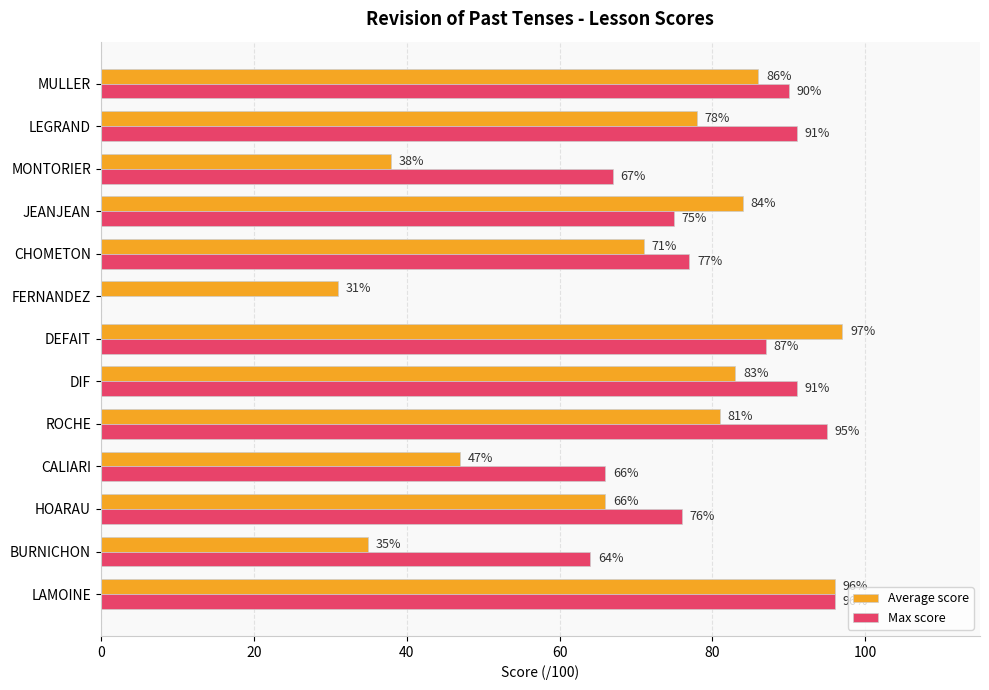

What is the sum of the Max score values at MULLER and CHOMETON?

167